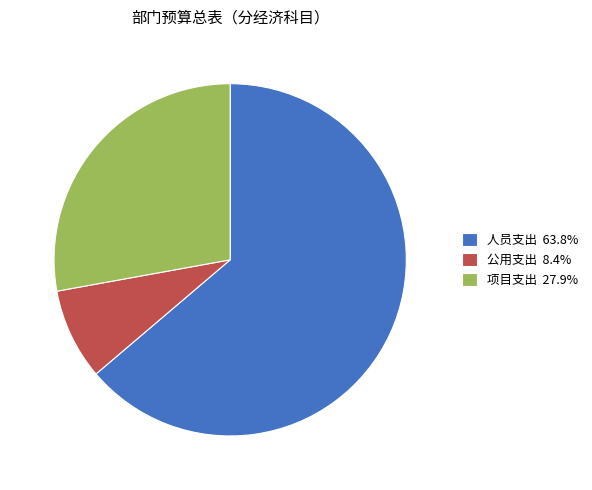

What is the ratio of the value at 项目支出 27.9% to the value at 公用支出 8.4%?

3.3